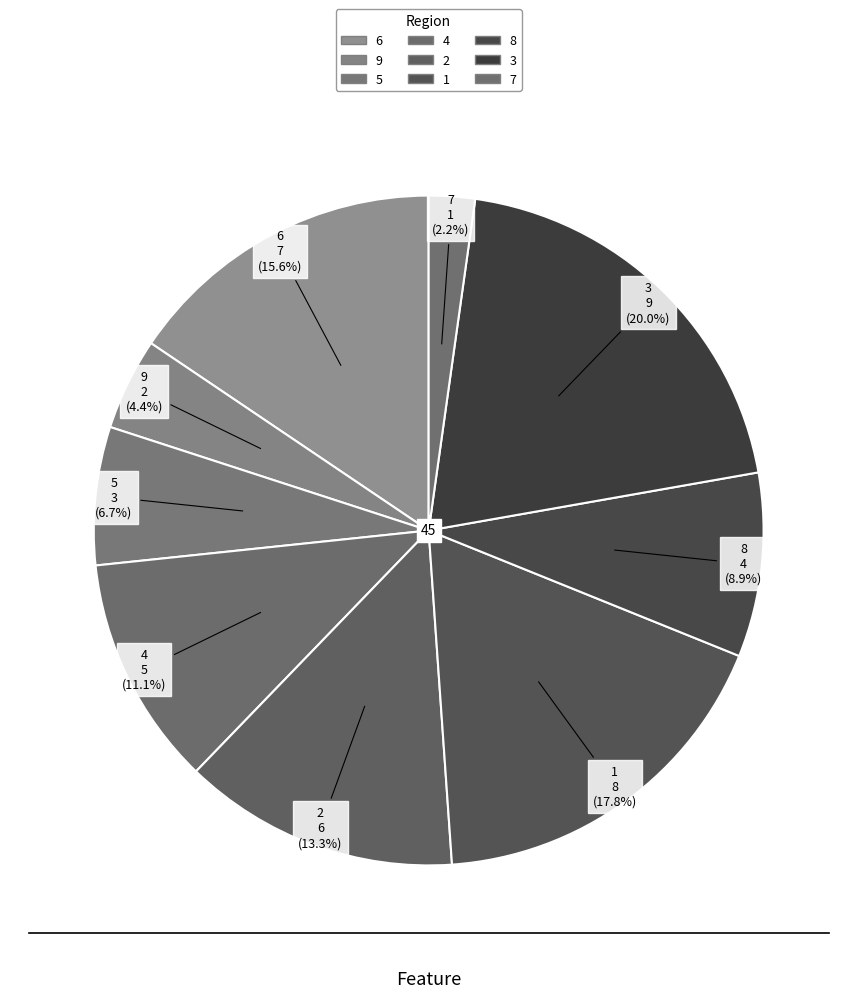

How much of the chart is everything except 8?

91.1%